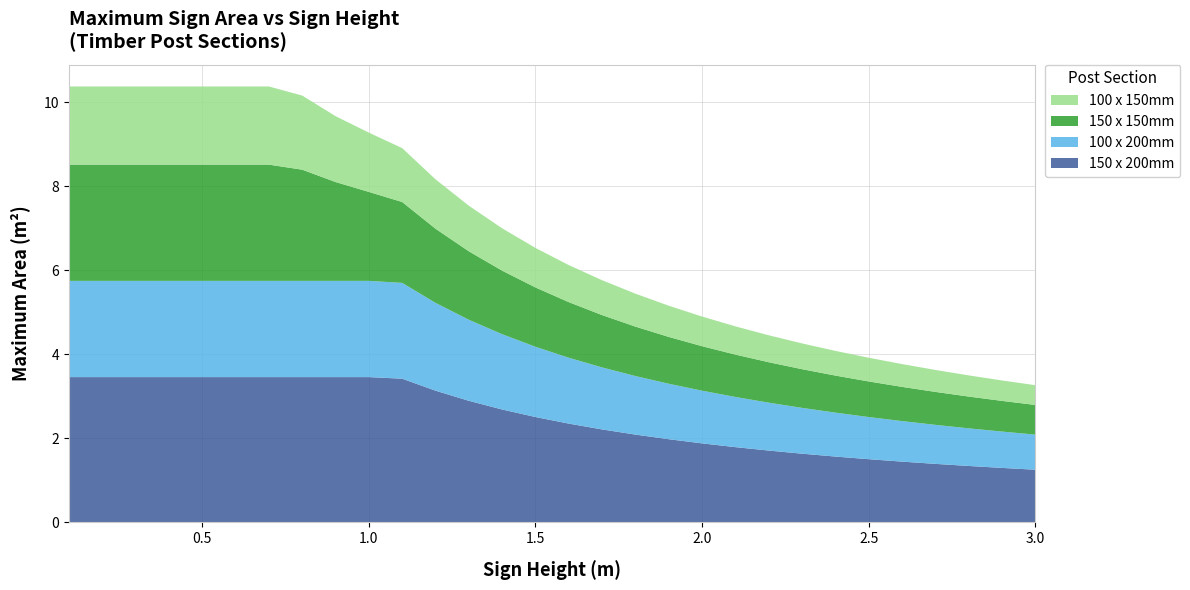

Reading left to right, extract all data points from this chart.

150 x 200mm: 0.1=3.5	0.2=3.5	0.3=3.5	0.4=3.5	0.5=3.5	0.6=3.5	0.7=3.5	0.8=3.5	0.9=3.5	1.0=3.5	1.1=3.4	1.2=3.1	1.3=2.9	1.4=2.7	1.5=2.5	1.6=2.4	1.7=2.2	1.8=2.1	1.9=2.0	2.0=1.9	2.1=1.8	2.2=1.7	2.3=1.6	2.4=1.6	2.5=1.5	2.6=1.4	2.7=1.4	2.8=1.3	2.9=1.3	3.0=1.3
100 x 200mm: 0.1=2.3	0.2=2.3	0.3=2.3	0.4=2.3	0.5=2.3	0.6=2.3	0.7=2.3	0.8=2.3	0.9=2.3	1.0=2.3	1.1=2.3	1.2=2.1	1.3=1.9	1.4=1.8	1.5=1.7	1.6=1.6	1.7=1.5	1.8=1.4	1.9=1.3	2.0=1.3	2.1=1.2	2.2=1.1	2.3=1.1	2.4=1.0	2.5=1.0	2.6=1.0	2.7=0.9	2.8=0.9	2.9=0.9	3.0=0.8
150 x 150mm: 0.1=2.8	0.2=2.8	0.3=2.8	0.4=2.8	0.5=2.8	0.6=2.8	0.7=2.8	0.8=2.6	0.9=2.4	1.0=2.1	1.1=1.9	1.2=1.8	1.3=1.6	1.4=1.5	1.5=1.4	1.6=1.3	1.7=1.2	1.8=1.2	1.9=1.1	2.0=1.1	2.1=1.0	2.2=1.0	2.3=0.9	2.4=0.9	2.5=0.8	2.6=0.8	2.7=0.8	2.8=0.8	2.9=0.7	3.0=0.7
100 x 150mm: 0.1=1.9	0.2=1.9	0.3=1.9	0.4=1.9	0.5=1.9	0.6=1.9	0.7=1.9	0.8=1.8	0.9=1.6	1.0=1.4	1.1=1.3	1.2=1.2	1.3=1.1	1.4=1.0	1.5=0.9	1.6=0.9	1.7=0.8	1.8=0.8	1.9=0.7	2.0=0.7	2.1=0.7	2.2=0.6	2.3=0.6	2.4=0.6	2.5=0.6	2.6=0.5	2.7=0.5	2.8=0.5	2.9=0.5	3.0=0.5